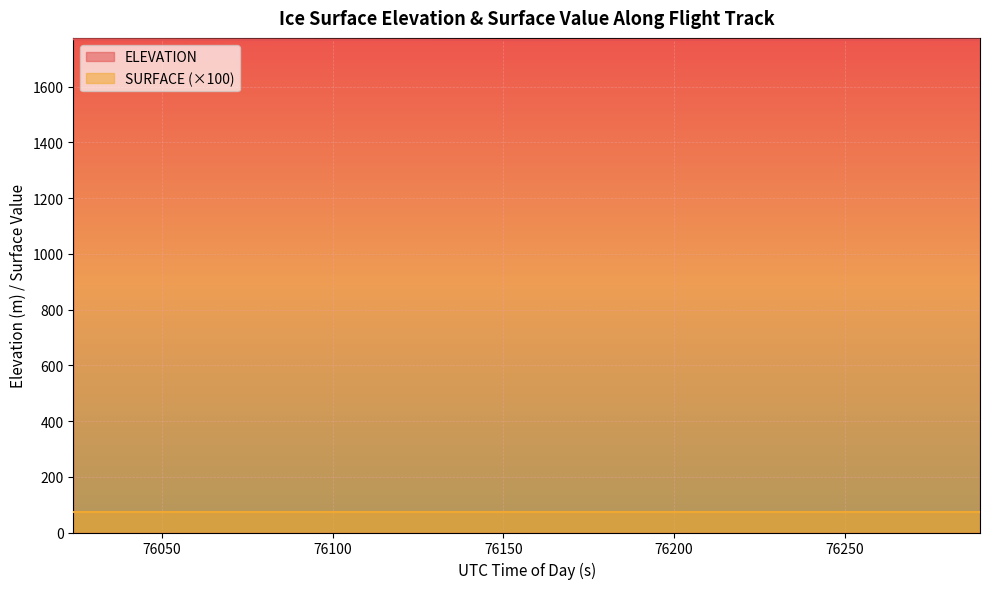

Which series has the largest range (max minus min)?

ELEVATION